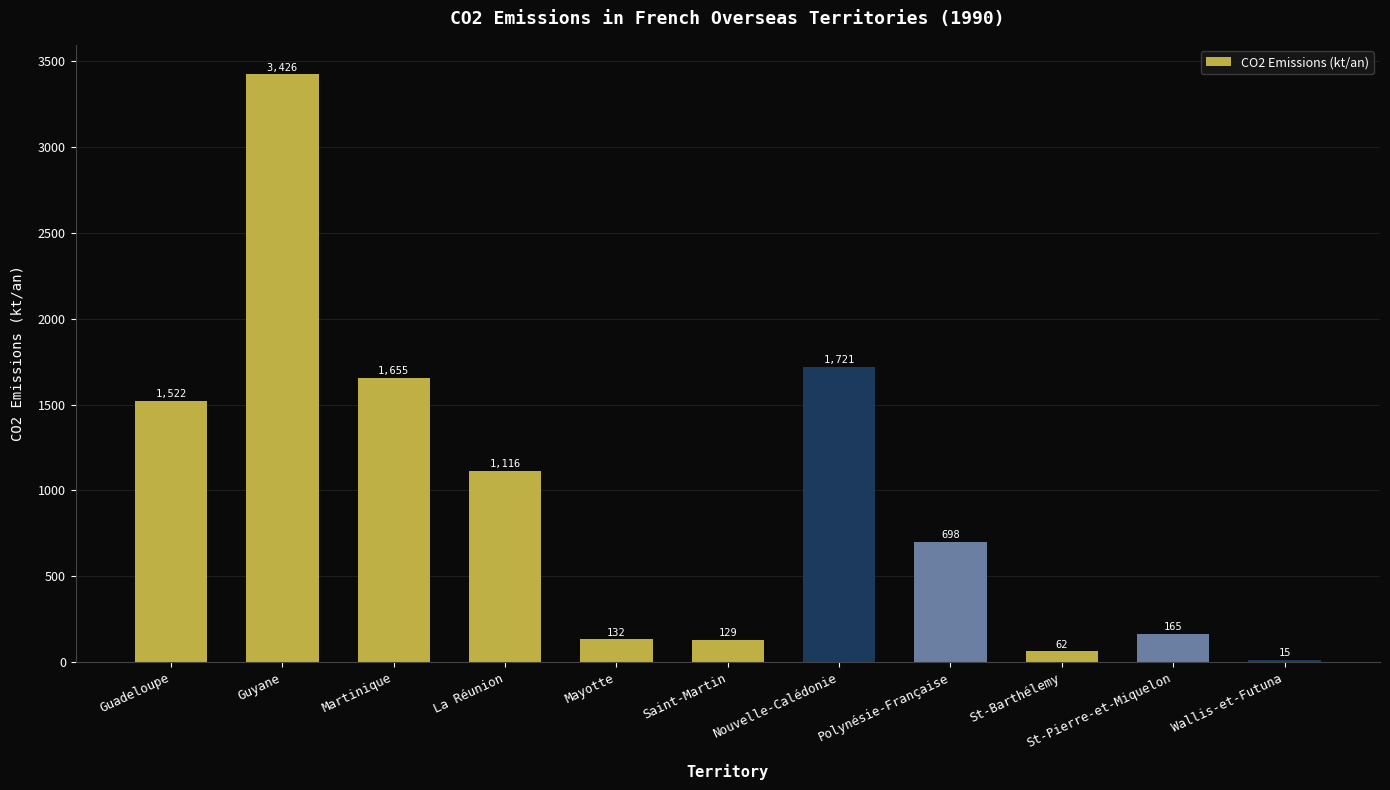

What is the difference between the maximum and minimum values?

3411.2